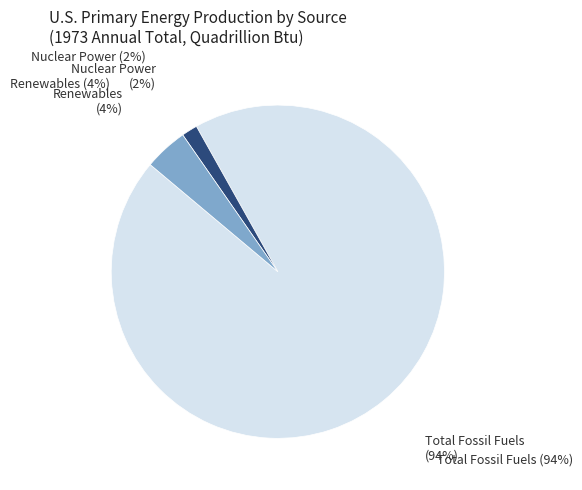

Count the number of slices in the pie.

3